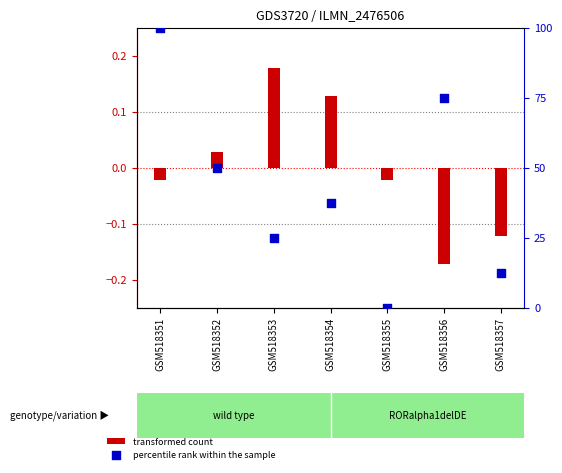

Which series reaches the maximum Y coordinate?

percentile rank within the sample